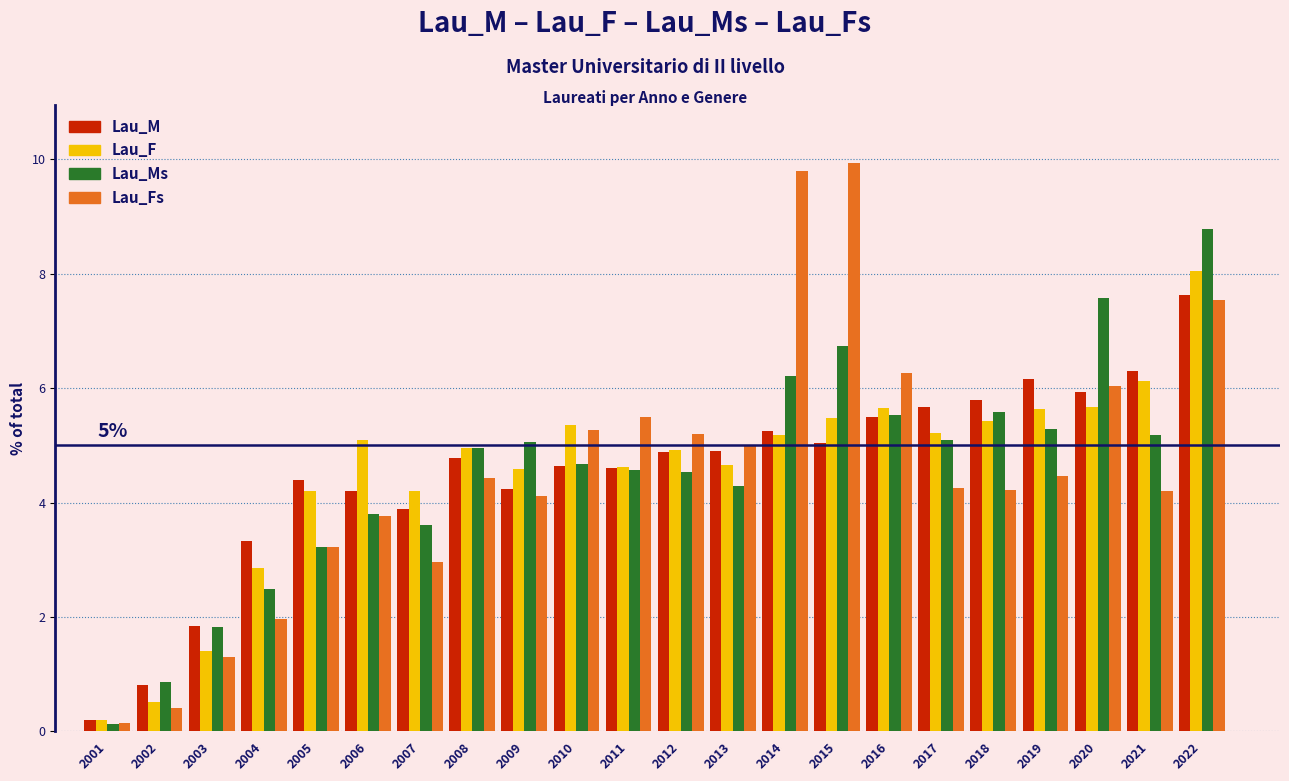

Which category has the lowest value in the Lau_Ms series?

2001